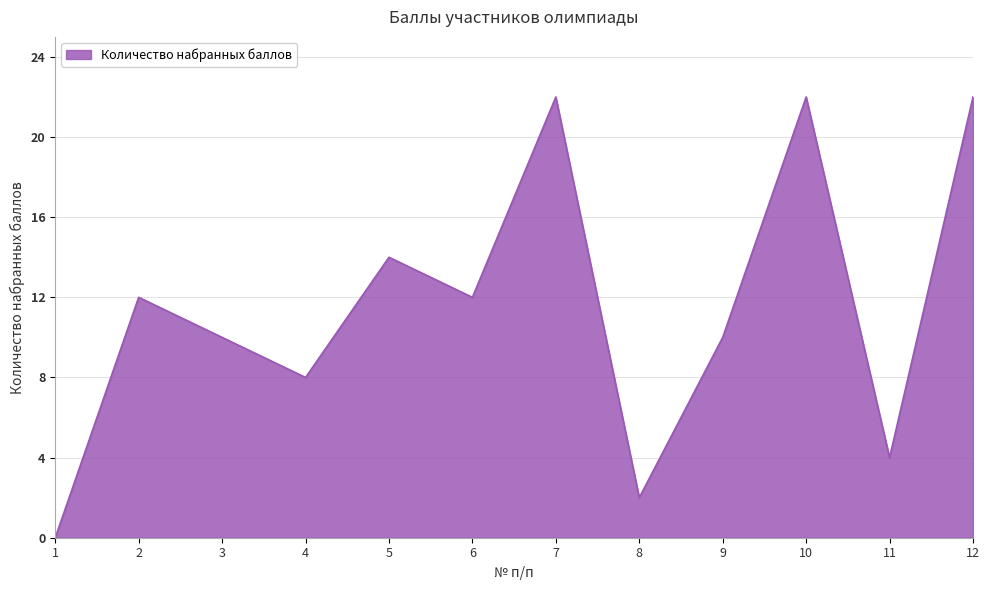

What is the change in value from 2 to 10?

+10